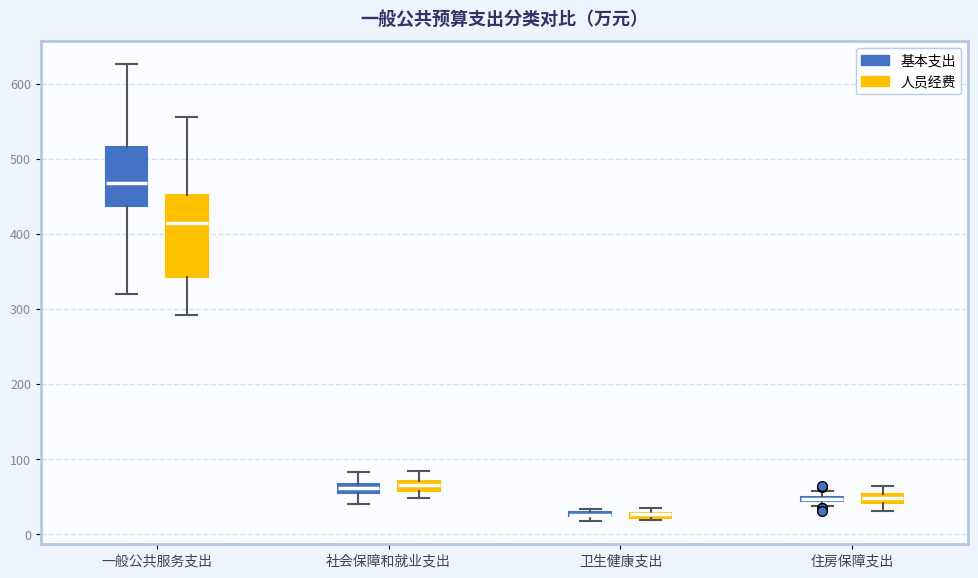

Which box is the tallest, from its lower edge to its upper edge?

一般公共服务支出 (人员经费)